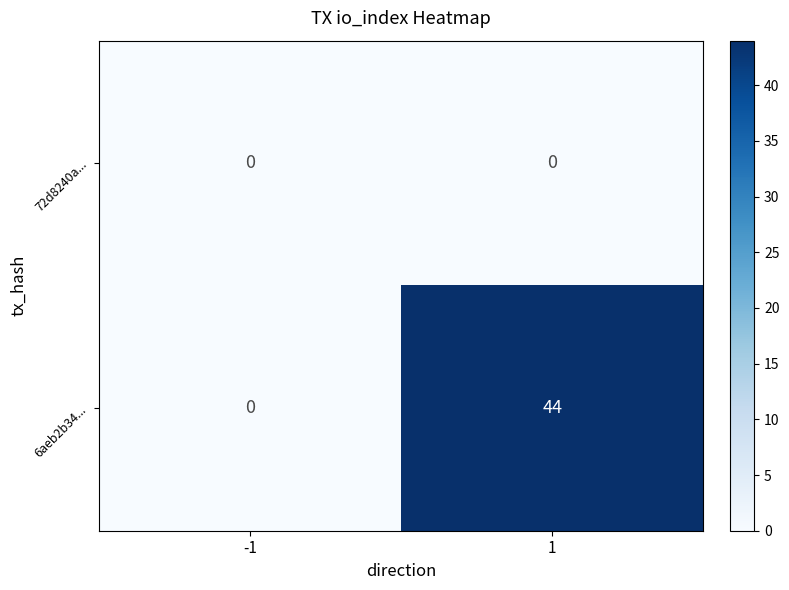

Is the value of 72d8240a... at -1 greater than the value of 6aeb2b34... at 1?

No